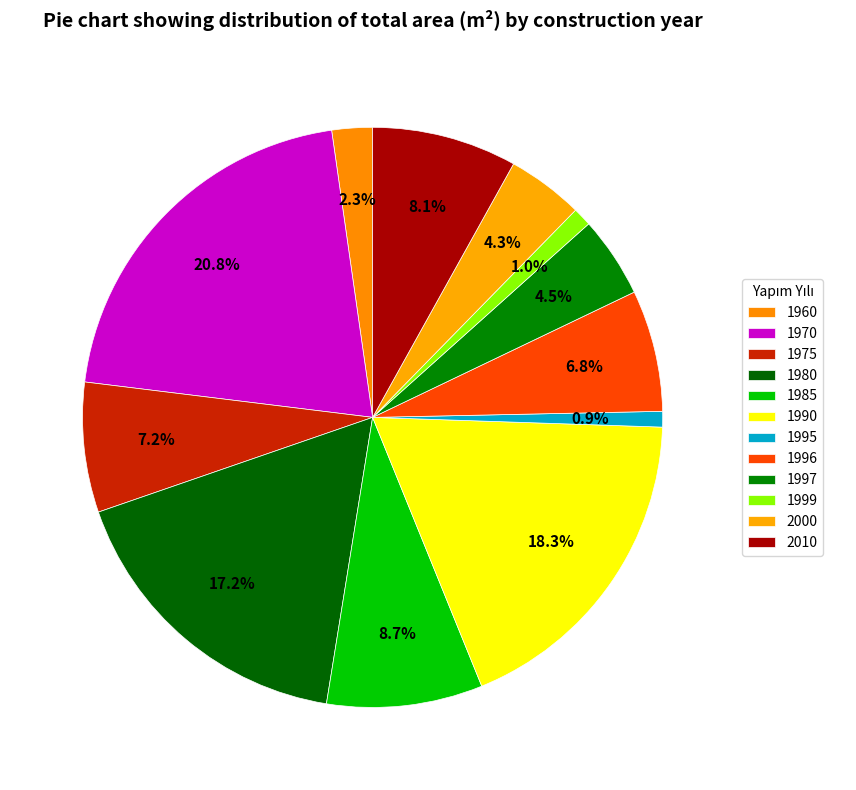

How many segments does this pie chart have?

12